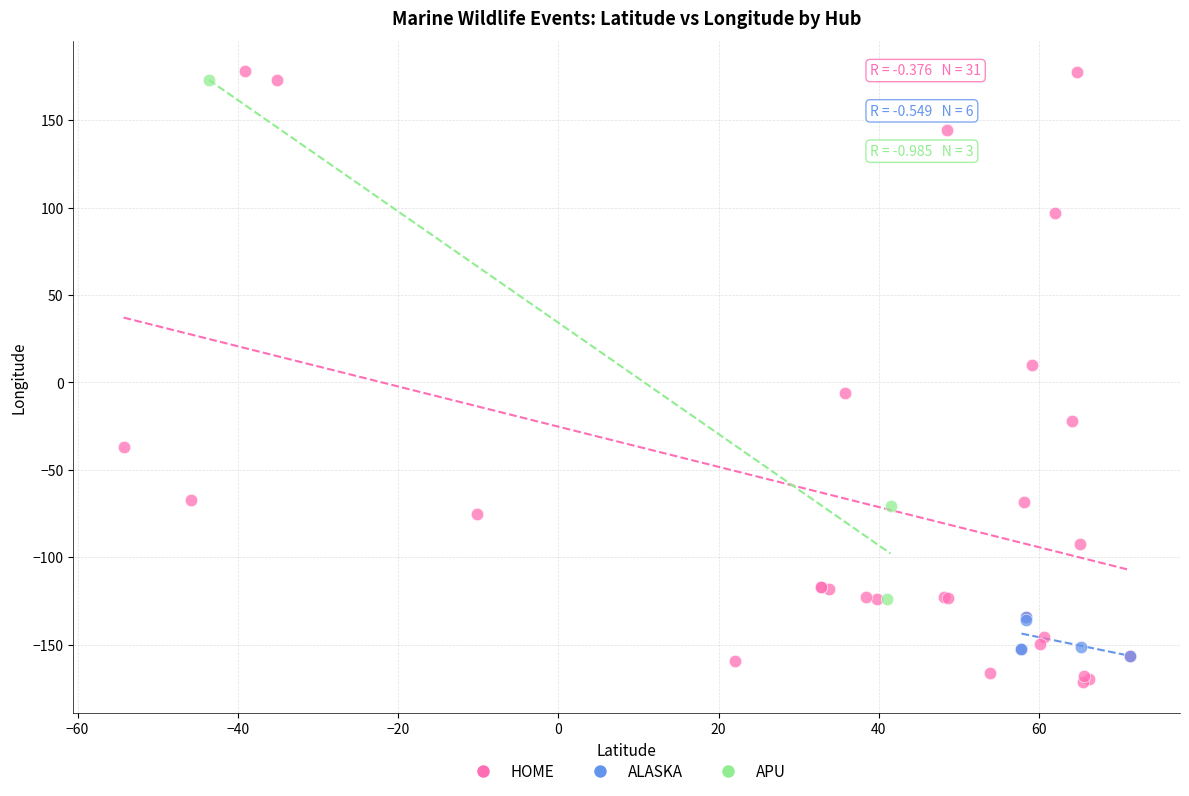

Which series reaches the minimum Y coordinate?

HOME